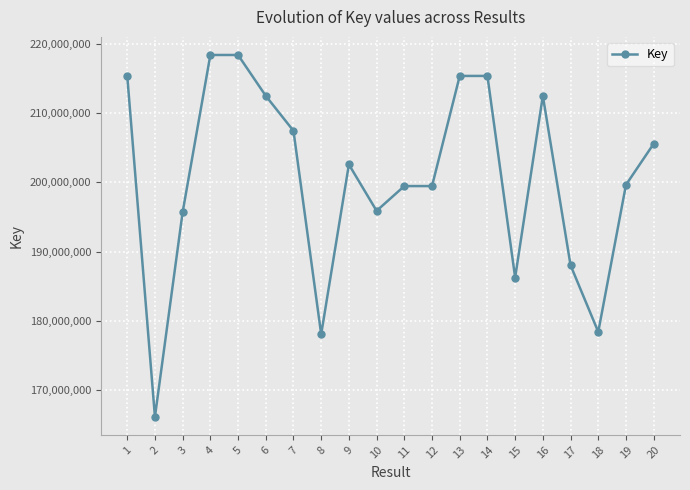

Is it true that the value at 17 is 188037766?

True